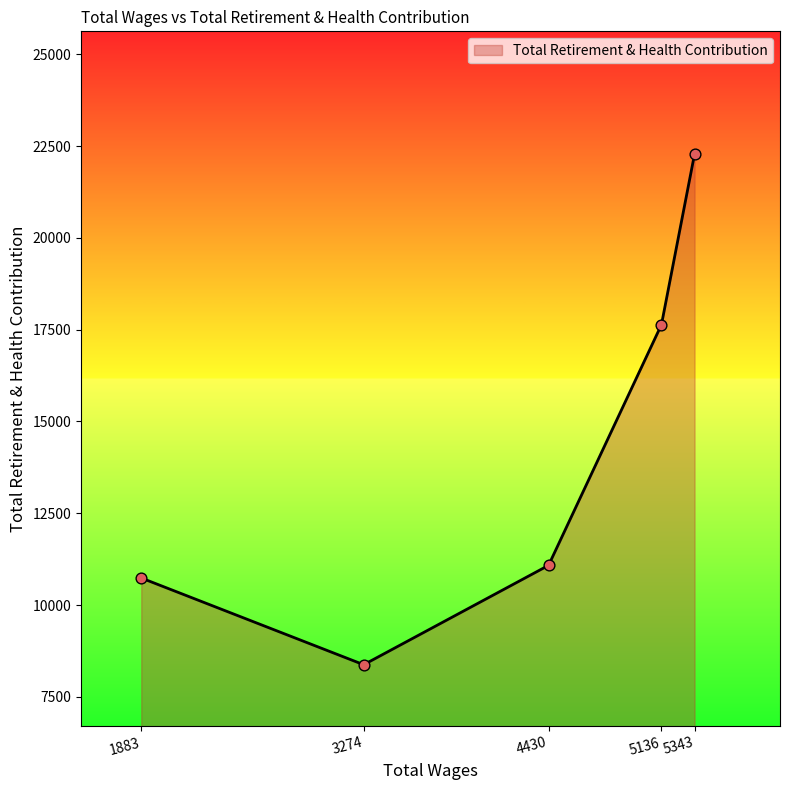

Between 1883 and 3274, which is larger?

1883